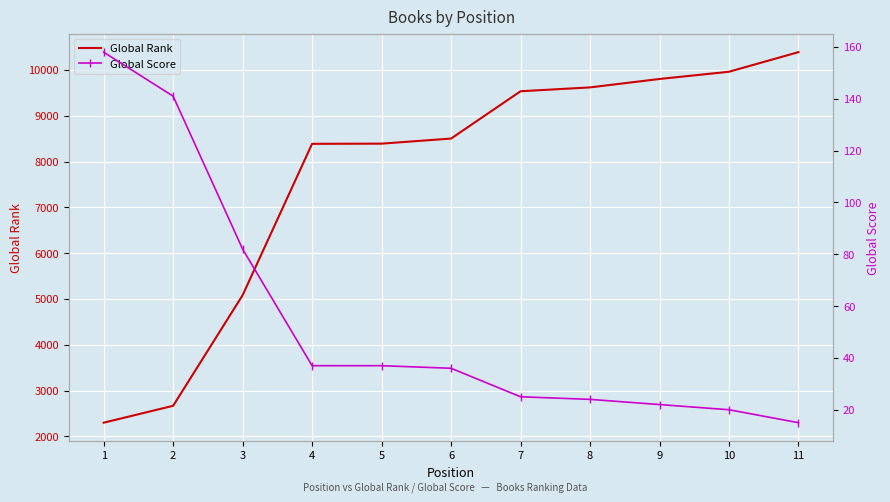

True or false: Global Rank and Global Score intersect in this chart.

False